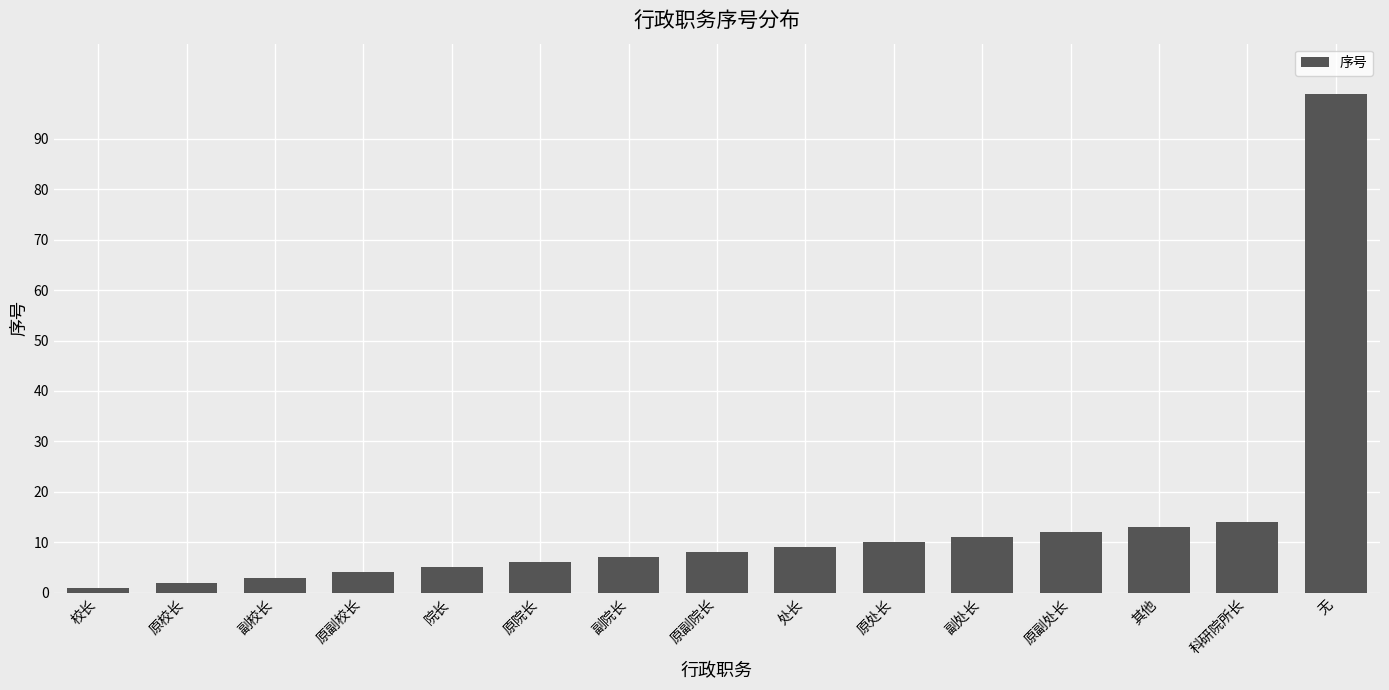

What is the difference between the maximum and minimum values?

98